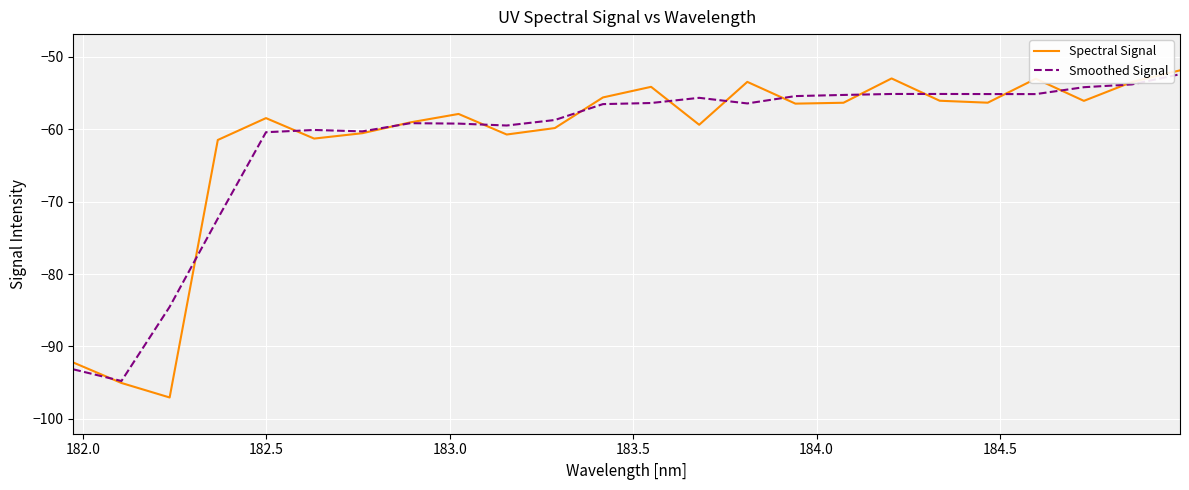

Which series has the largest range (max minus min)?

Spectral Signal